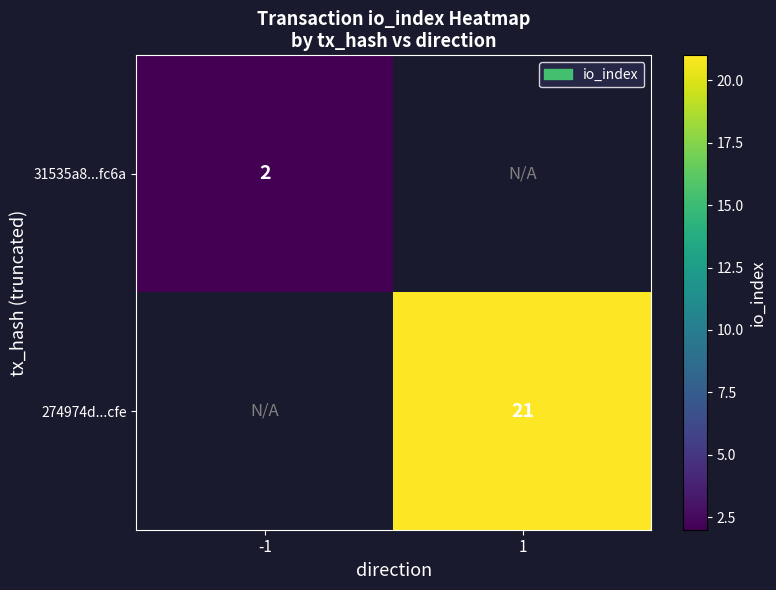

True or false: 274974d...cfe has a value of 5 at 1.

False